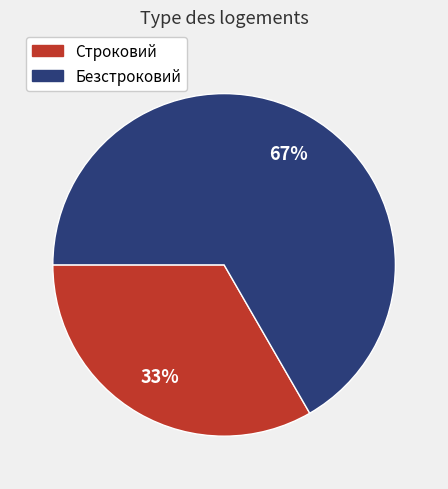

Which has a higher value, Строковий or Безстроковий?

Безстроковий